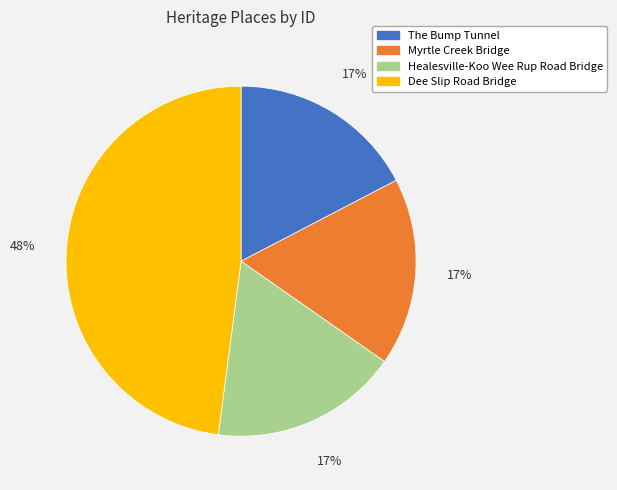

Which has a higher value, Dee Slip Road Bridge or Myrtle Creek Bridge?

Dee Slip Road Bridge